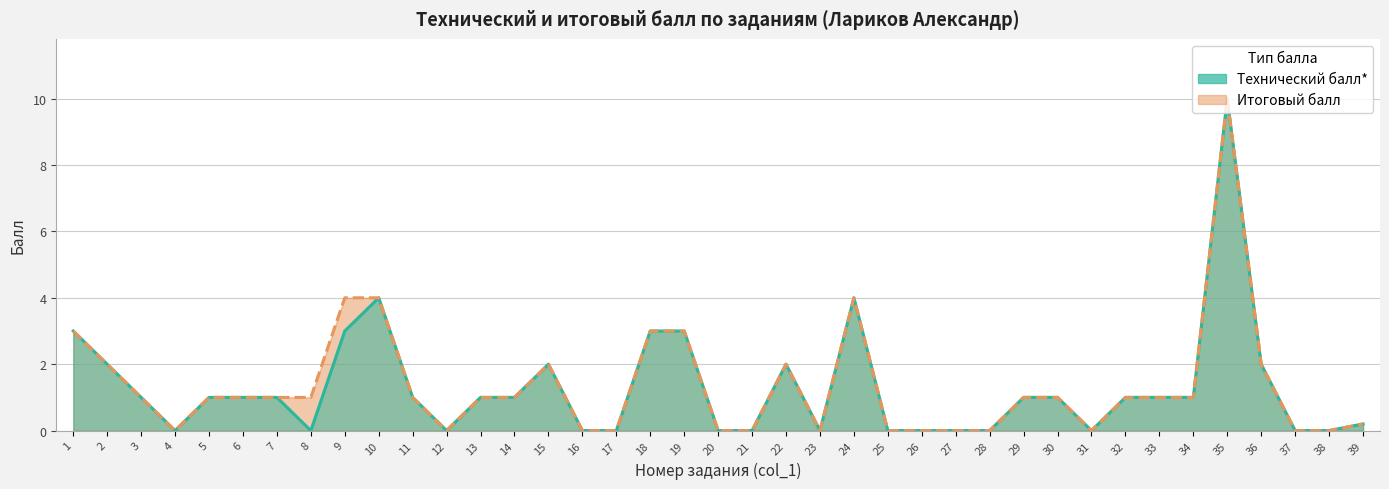

True or false: Итоговый балл and Технический балл* cross at least once.

False